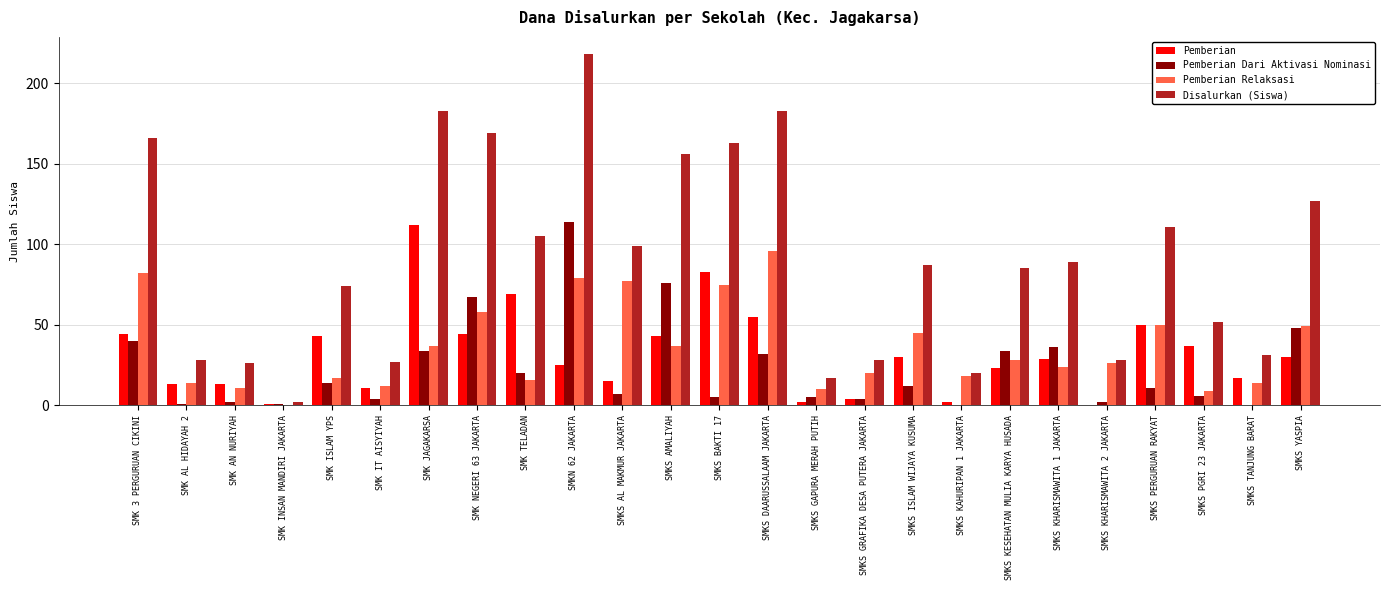

Between SMKS GAPURA MERAH PUTIH and SMKS PERGURUAN RAKYAT, which series saw the biggest shift?

Disalurkan (Siswa)